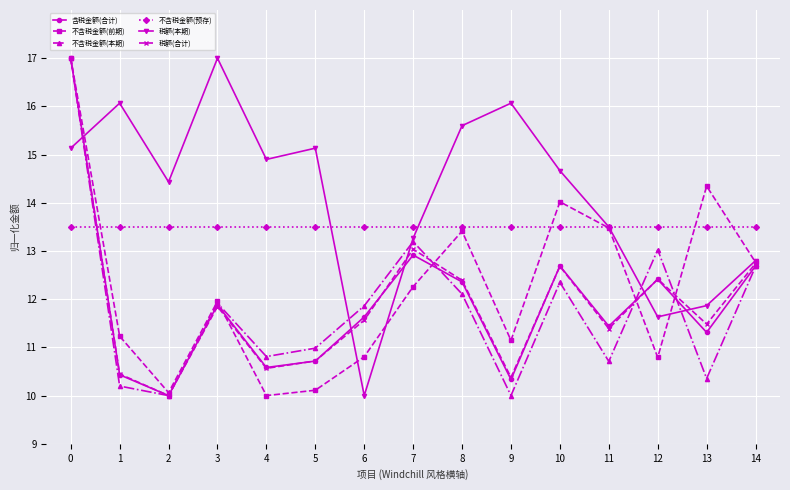

Is it true that 税额(合计) equals 11.4 at 11?

True